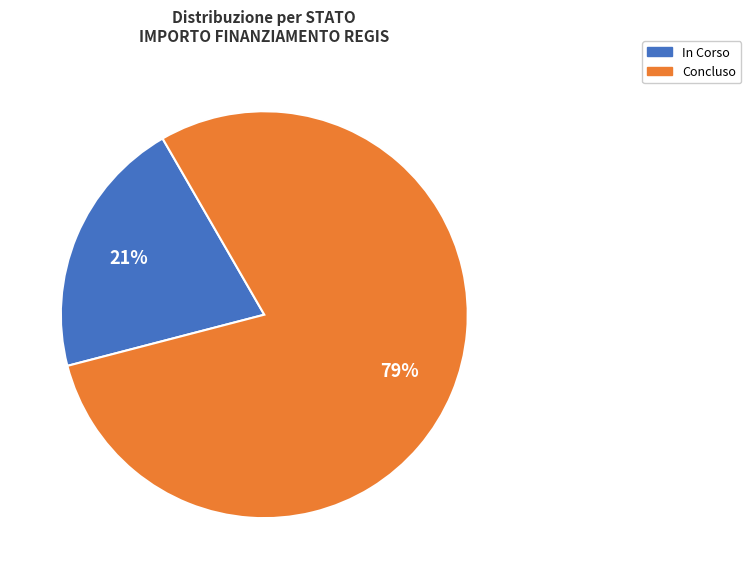

Which has a higher value, In Corso or Concluso?

Concluso